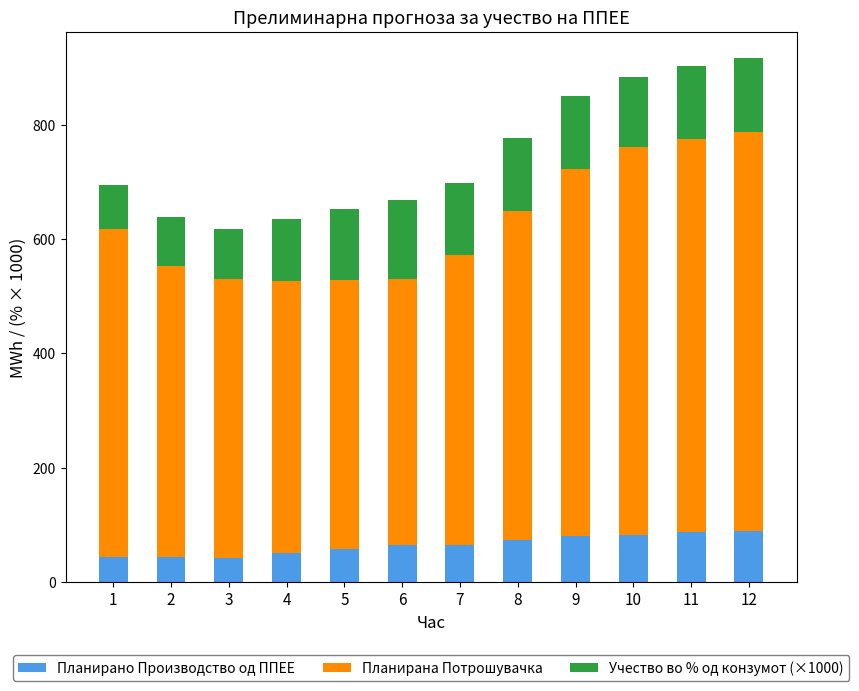

What is the total value across all series at 12?

916.4